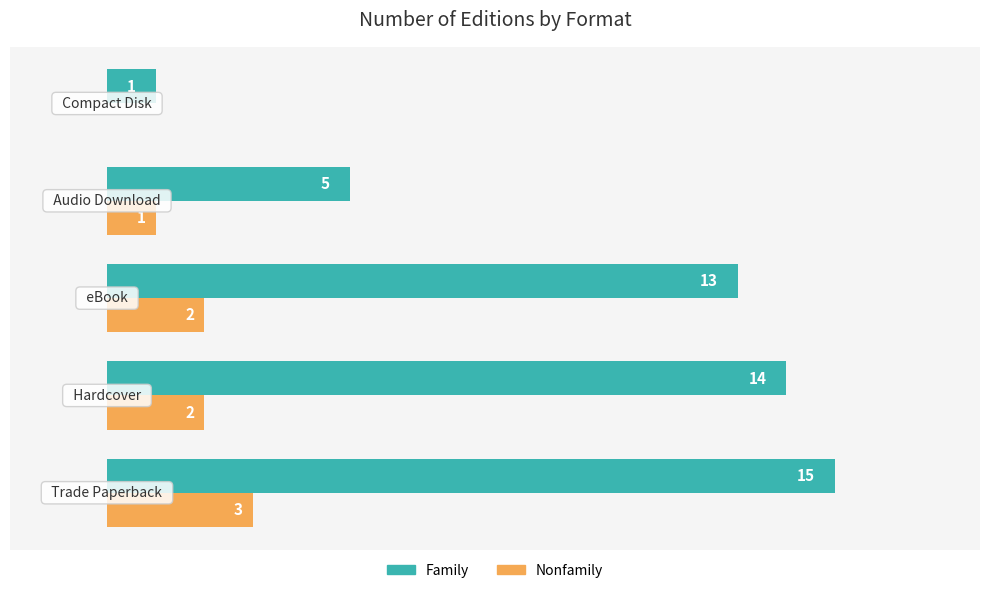

Which series has the largest total across all categories?

Family